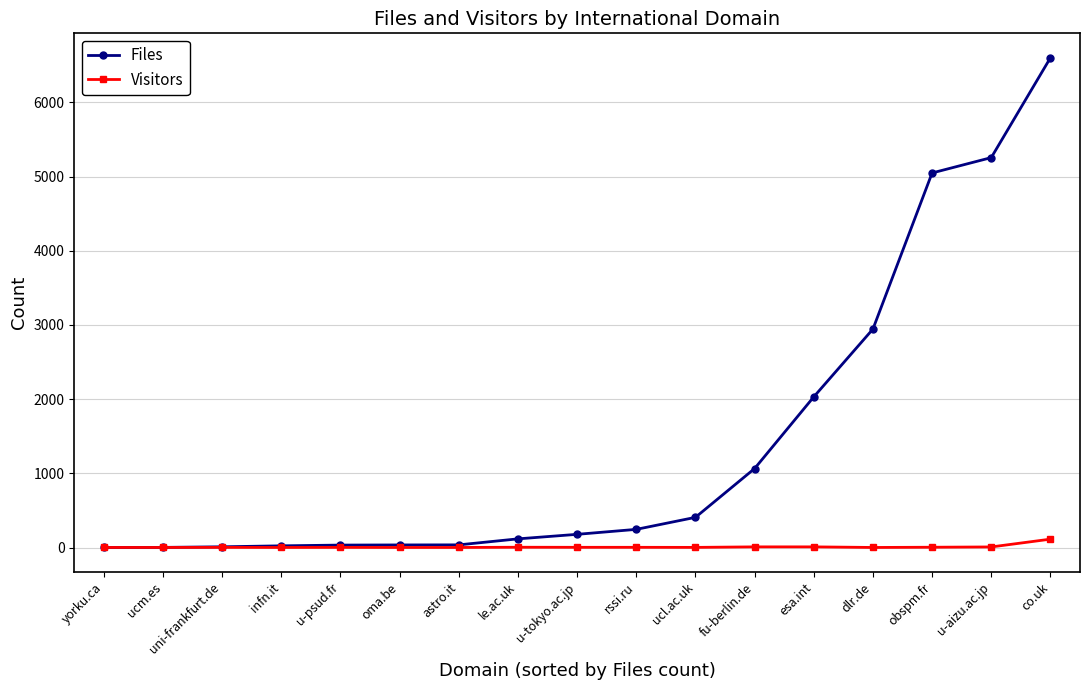

What is the difference between the Visitors values at obspm.fr and co.uk?

109